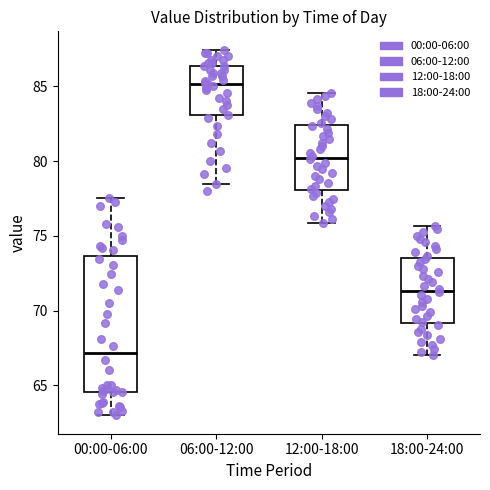

Where does the median line of the box for 00:00-06:00 sit on the y-axis? The values are not printed on the chart, so give them approximately, as read against the axis.

67.0